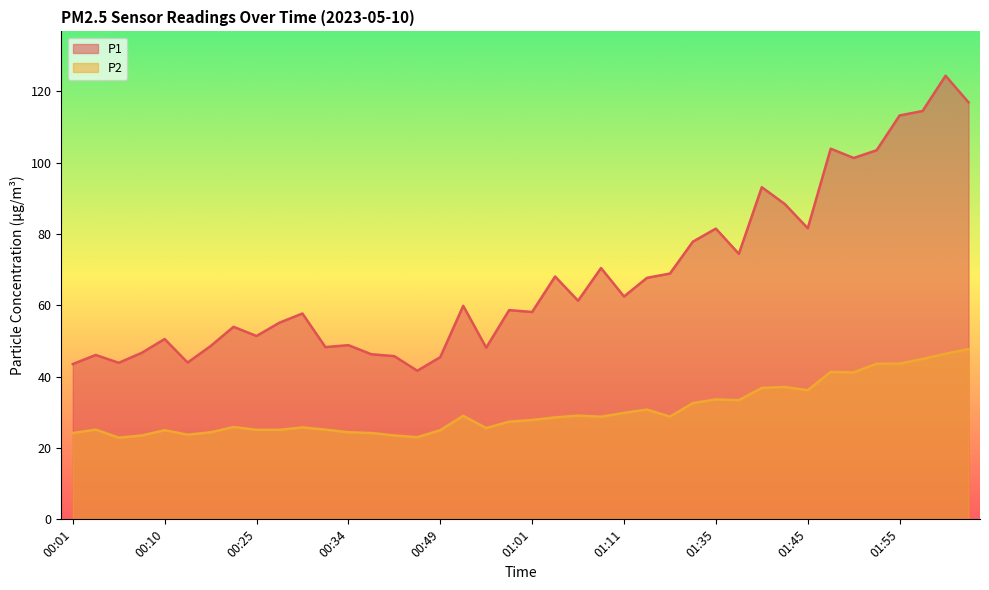

What are all the series names shown in the legend?

P1, P2